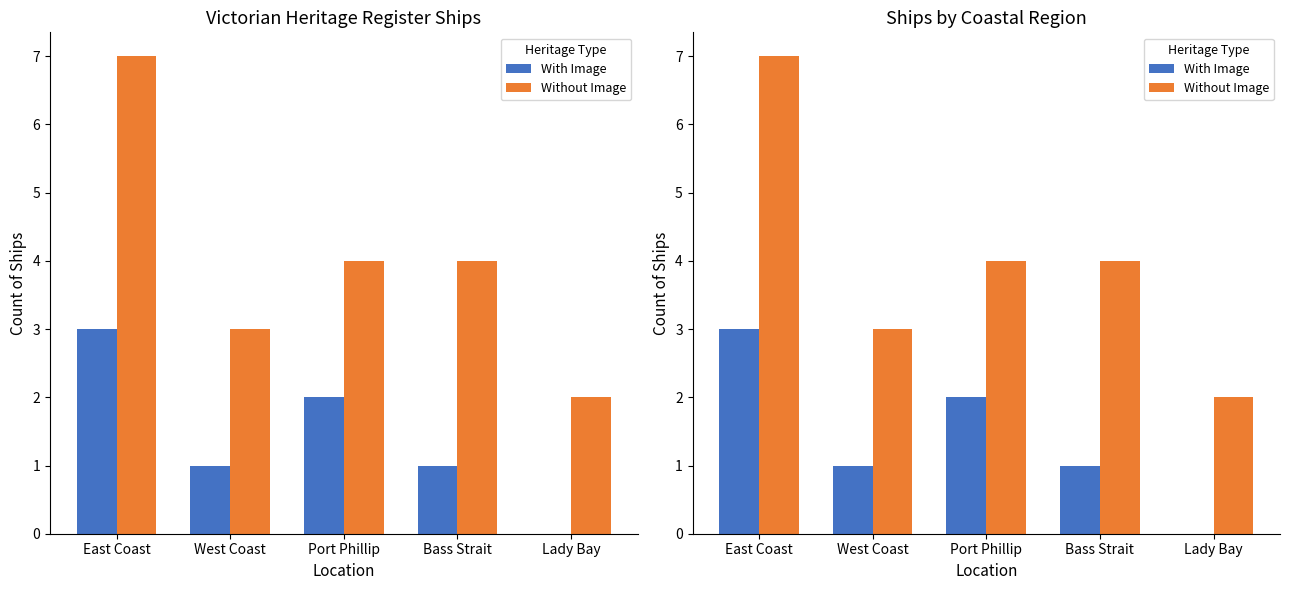

How many With Image values are between 1 and 2?

3